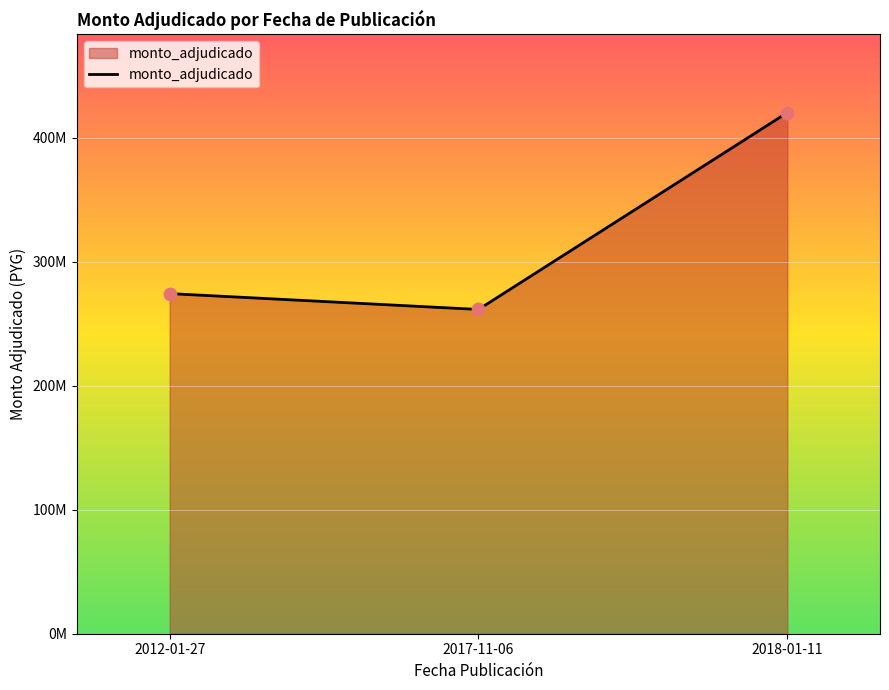

Which has a higher value, 2018-01-11 or 2017-11-06?

2018-01-11